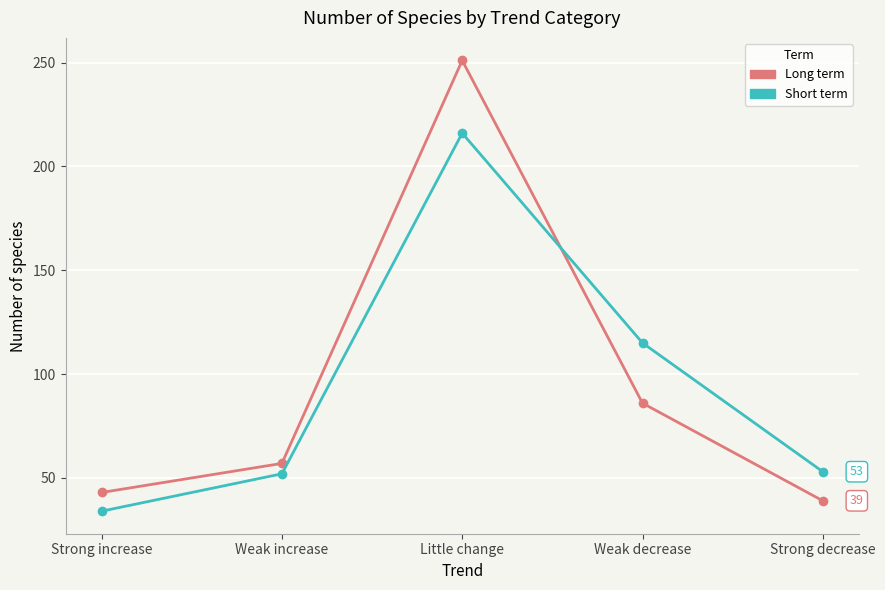

Is this an area chart (filled region under the line)?

No